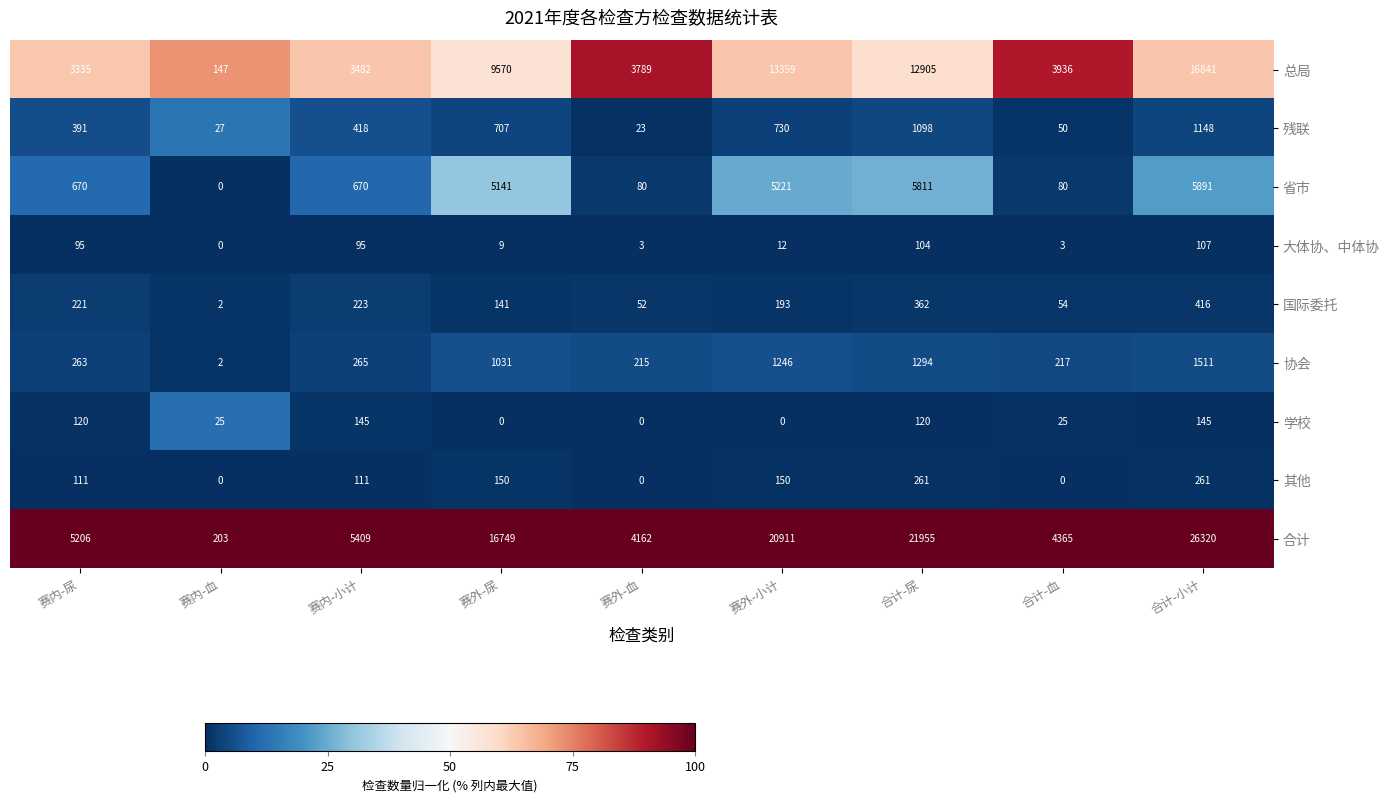

What is the difference between the second highest and second lowest values in the 协会 series?

1079